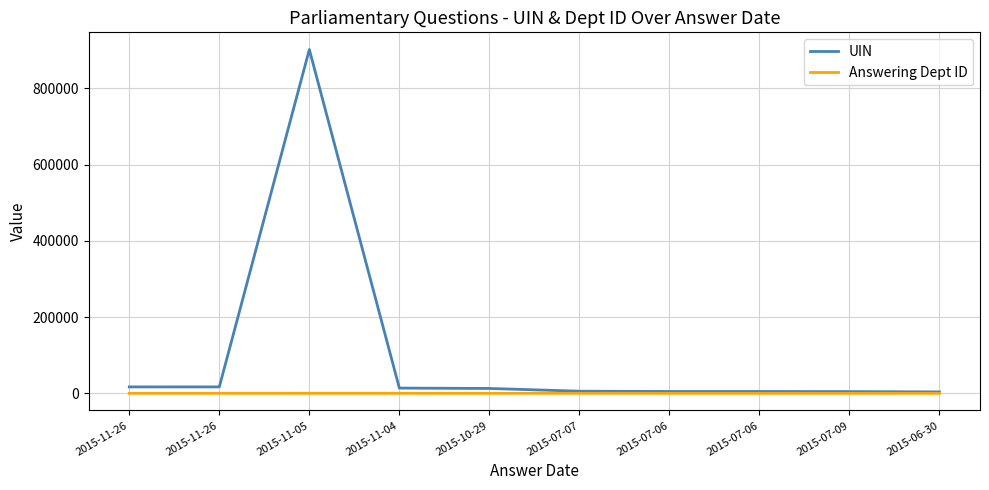

Rank the series by their maximum value, from highest to lowest.

UIN, Answering Dept ID